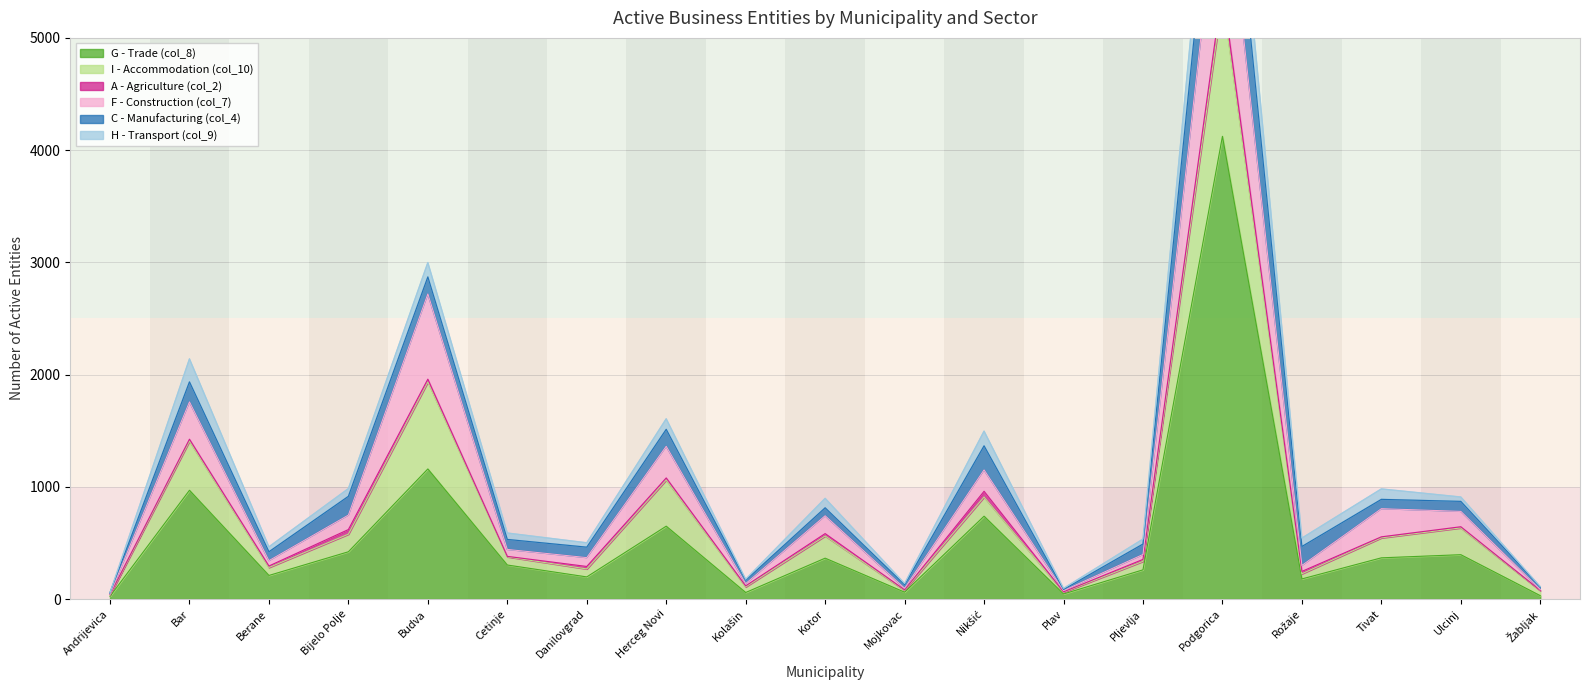

What value does the C - Manufacturing (col_4) series have at Bijelo Polje, to the nearest 100?

200